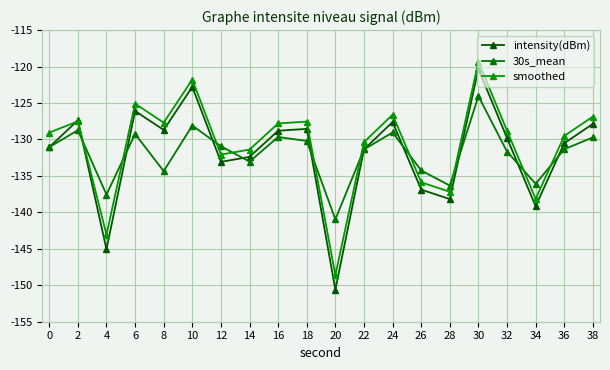

Which series has the largest total across all categories?

smoothed